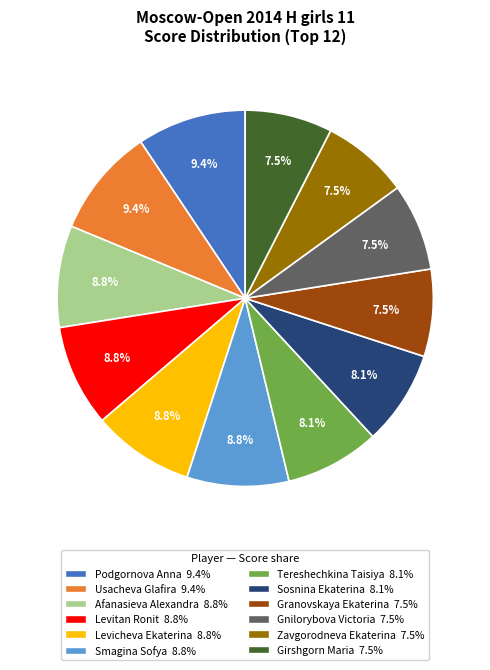

Approximately how many times larger is the value at Podgornova Anna compared to Levitan Ronit?

1.1